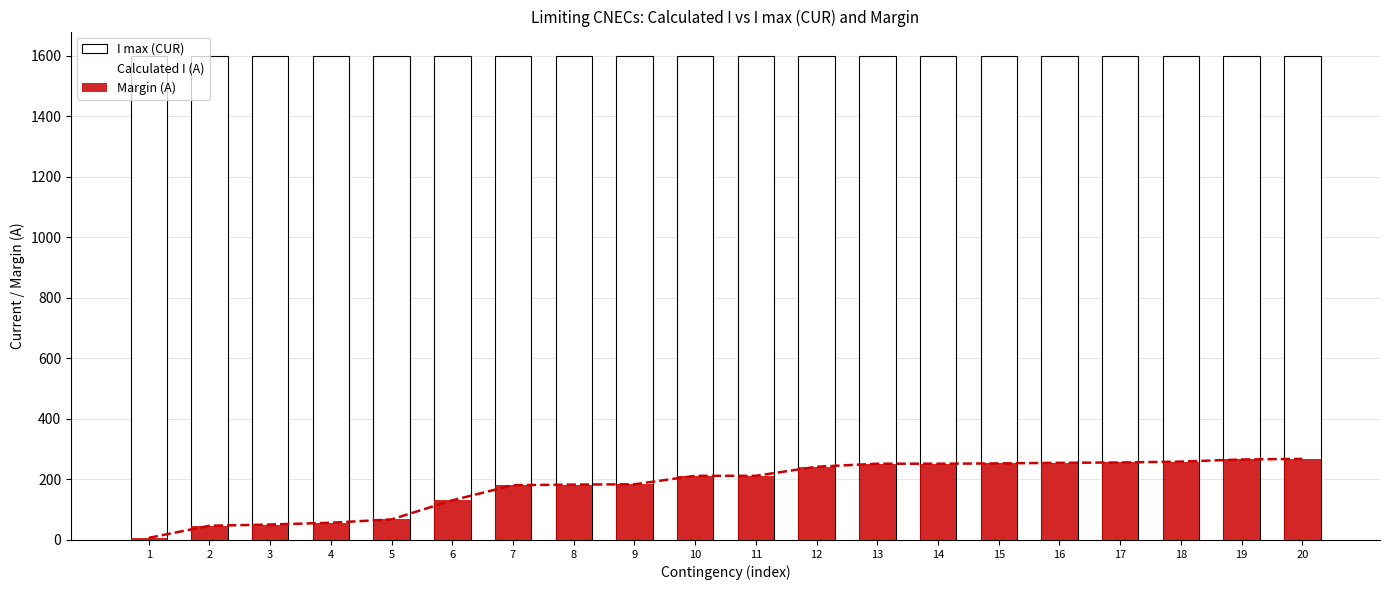

True or false: Margin (A) has a value of 183 at 8.

True